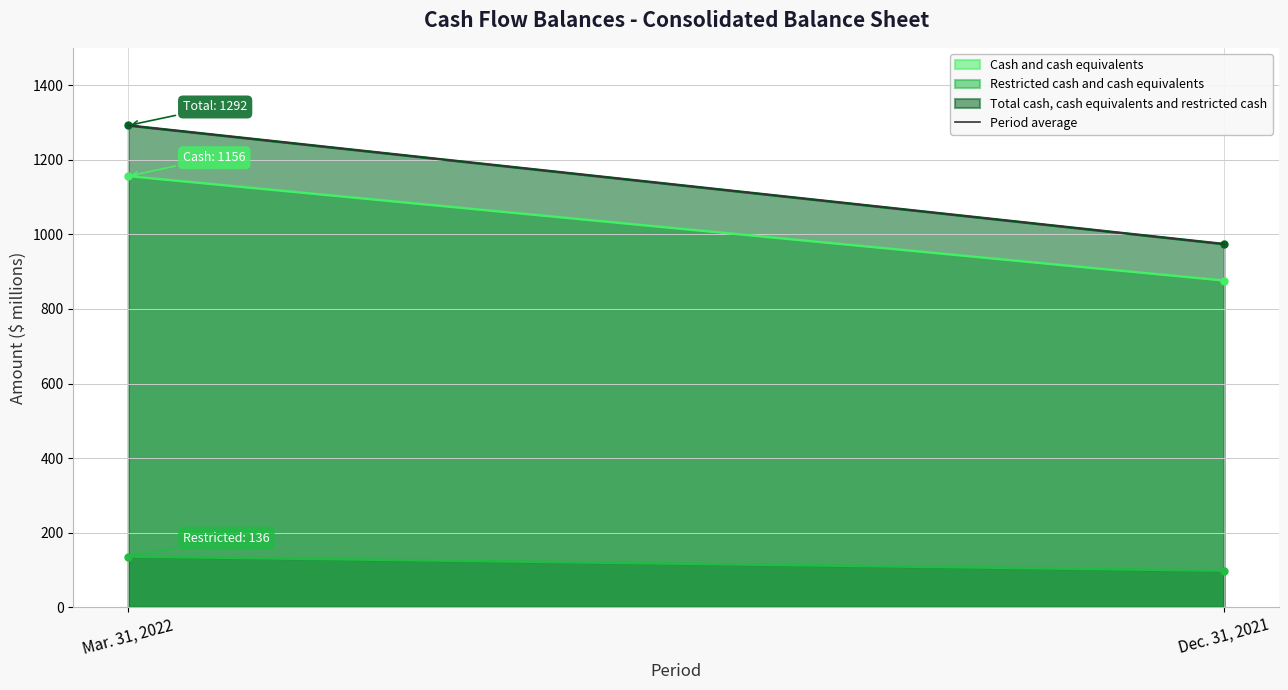

What position from the left is Dec. 31, 2021?

2